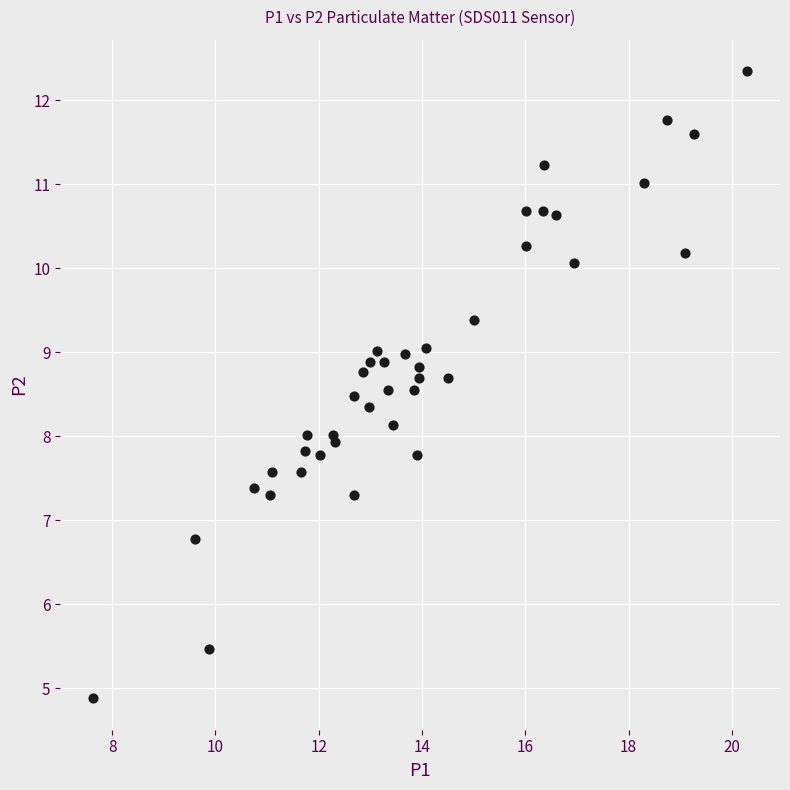

What is the range of X values (max minus min)?

12.7